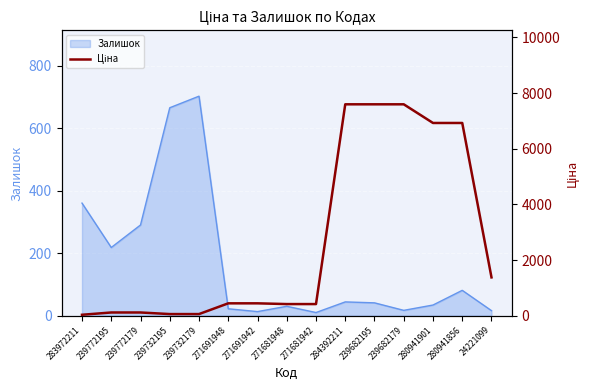

Which category has the highest value across all series?

284392211